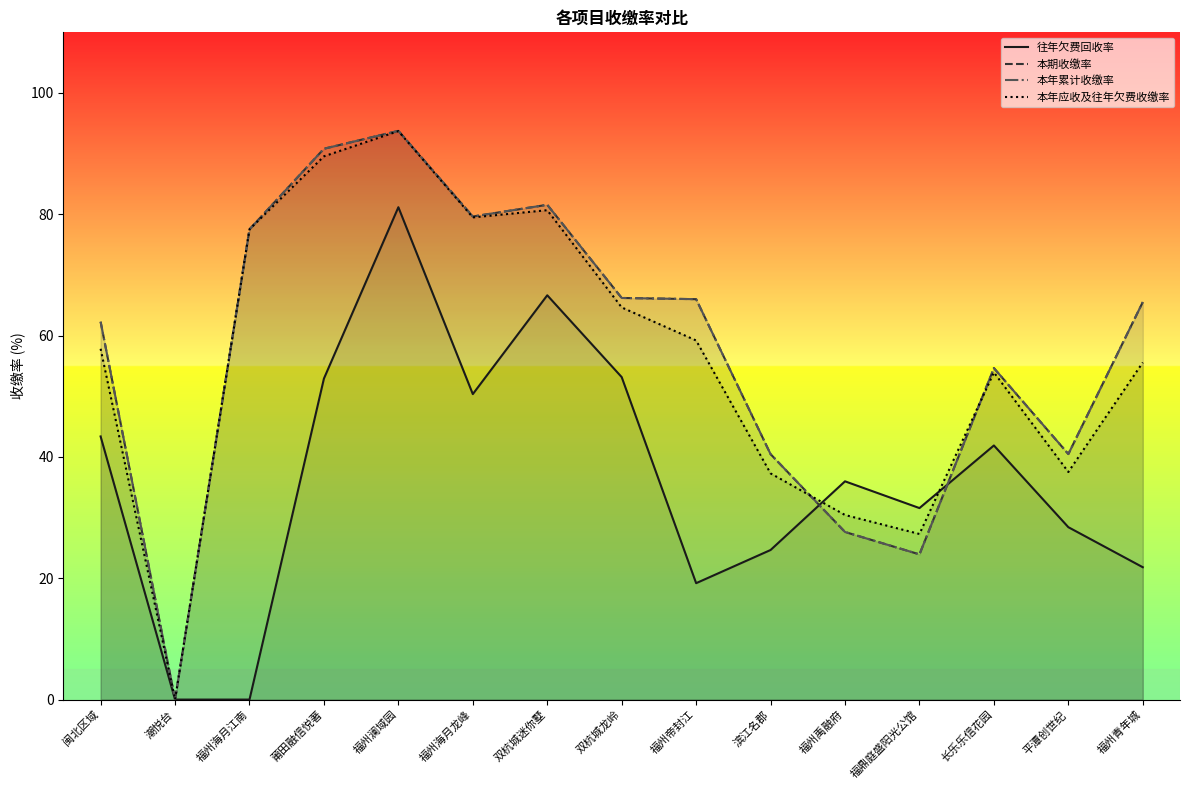

List the series in order of their peak value, highest first.

本期收缴率, 本年累计收缴率, 本年应收及往年欠费收缴率, 往年欠费回收率